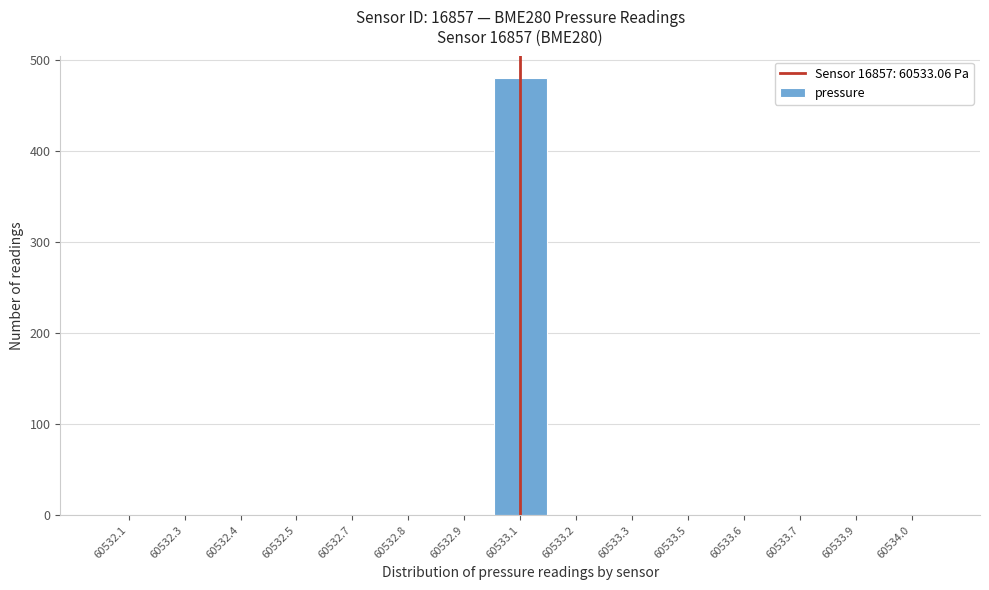

Reading right to left, what are all the values shown in this chart?

60534.0=0	60533.9=0	60533.7=0	60533.6=0	60533.5=0	60533.3=0	60533.2=0	60533.1=480	60532.9=0	60532.8=0	60532.7=0	60532.5=0	60532.4=0	60532.3=0	60532.1=0